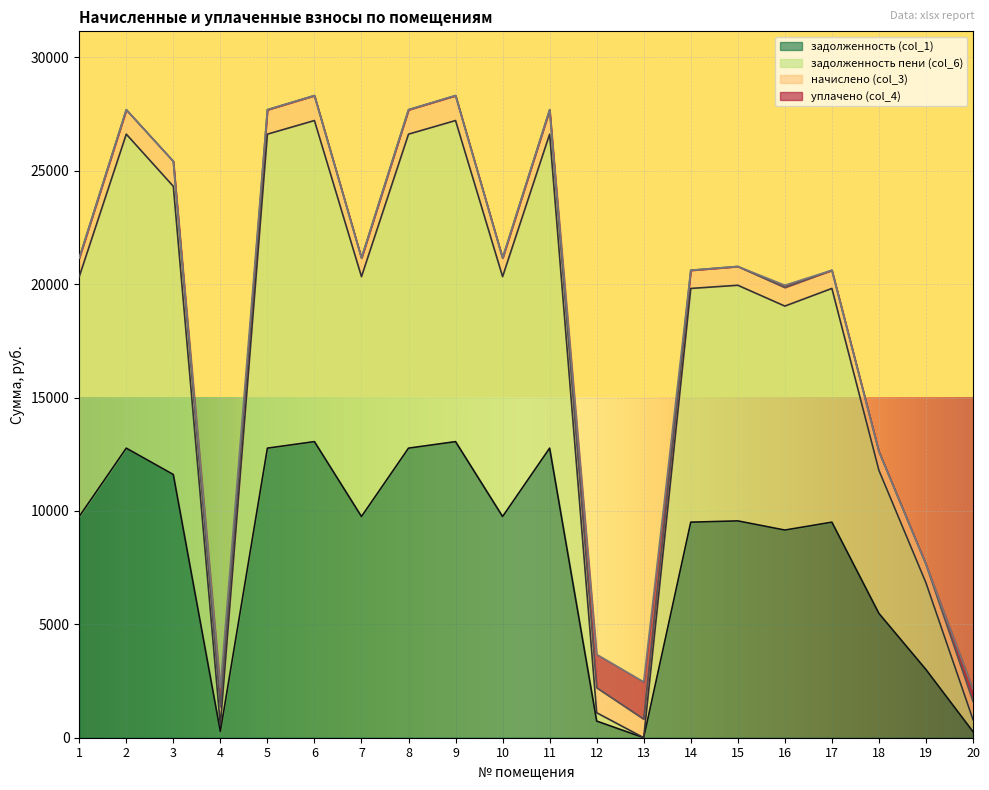

At which category is the sum across all series the highest?

6